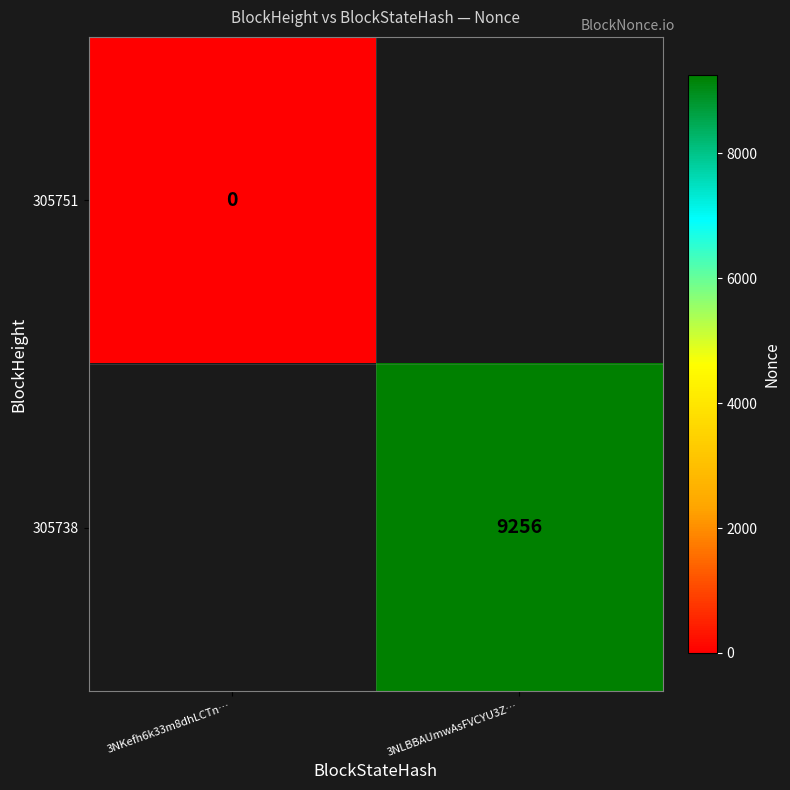

The value of 305738 at 3NLBBAUmwAsFVCYU3Z… is 9256. True or false?

True